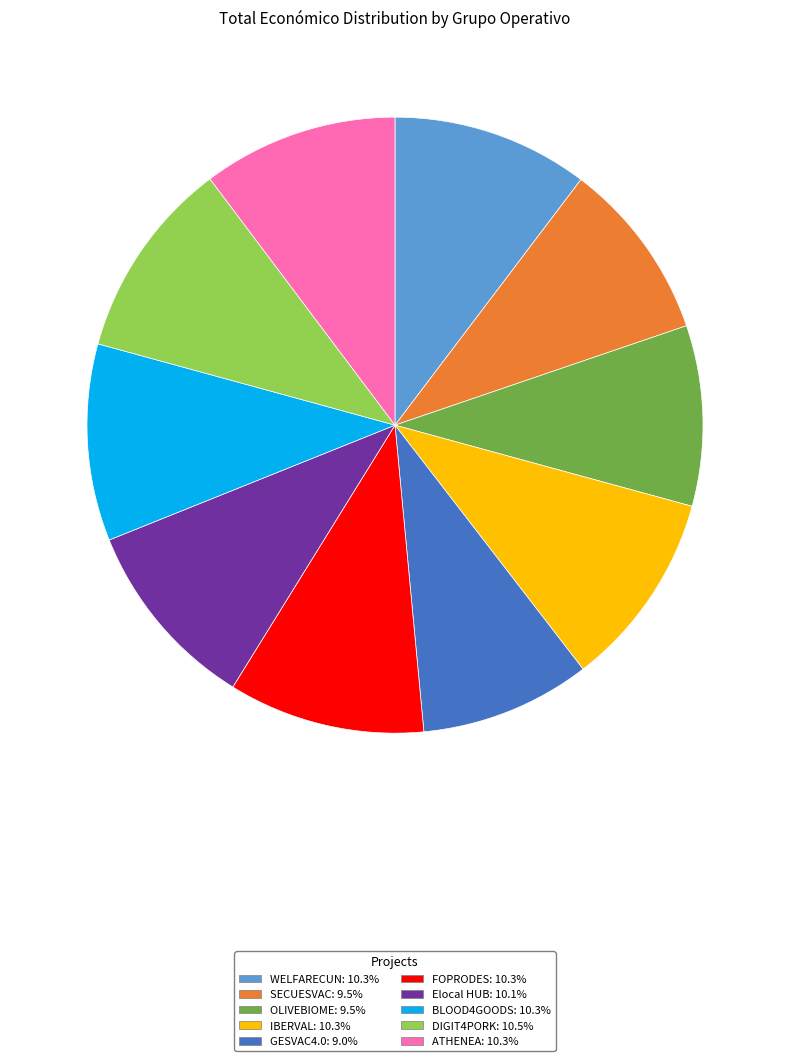

Does SECUESVAC represent more than half of the total?

No